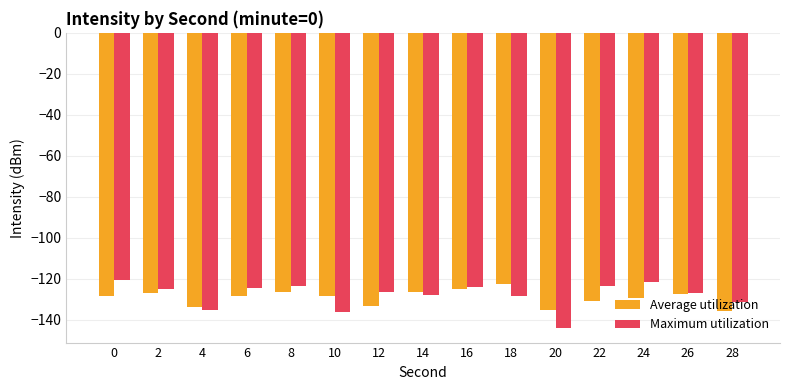

Which series has the widest spread of values?

Maximum utilization